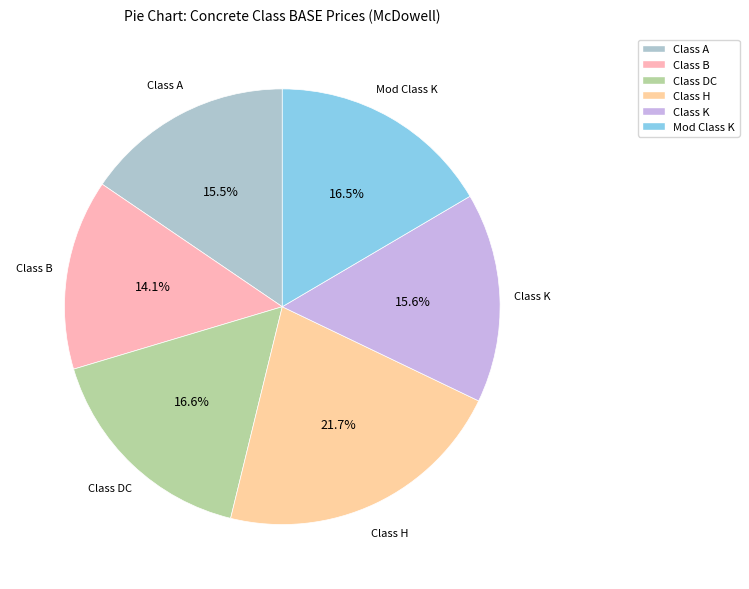

Is there a majority slice in this chart?

No